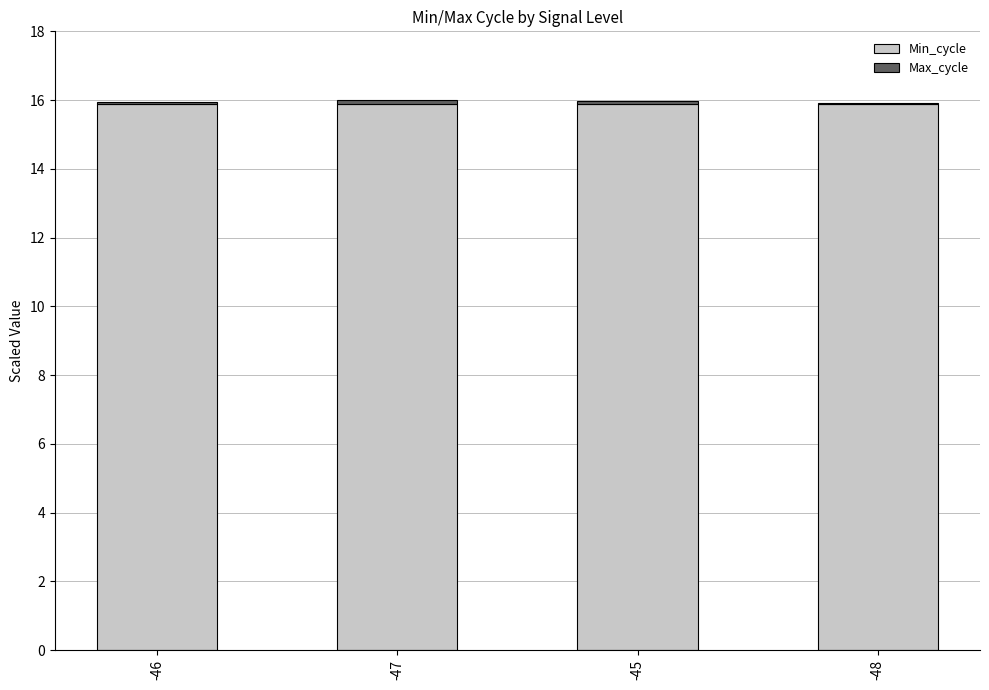

What is the highest value of the Min_cycle series?

15.9